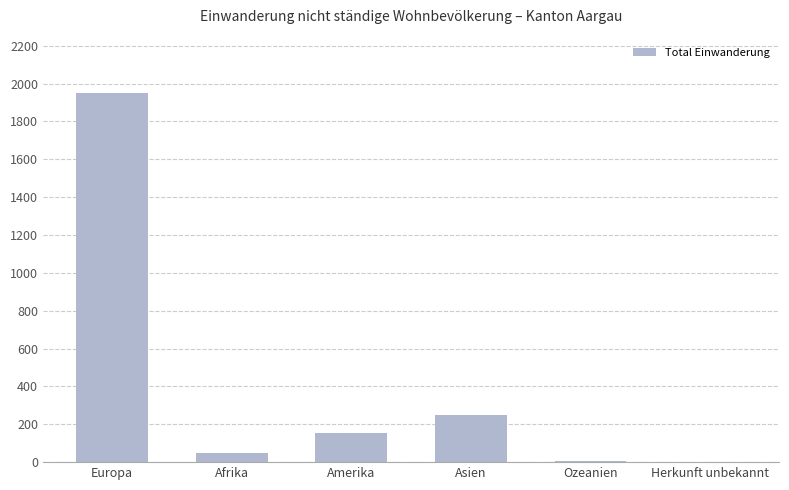

The chart shows a value of 668 at Europa. True or false?

False